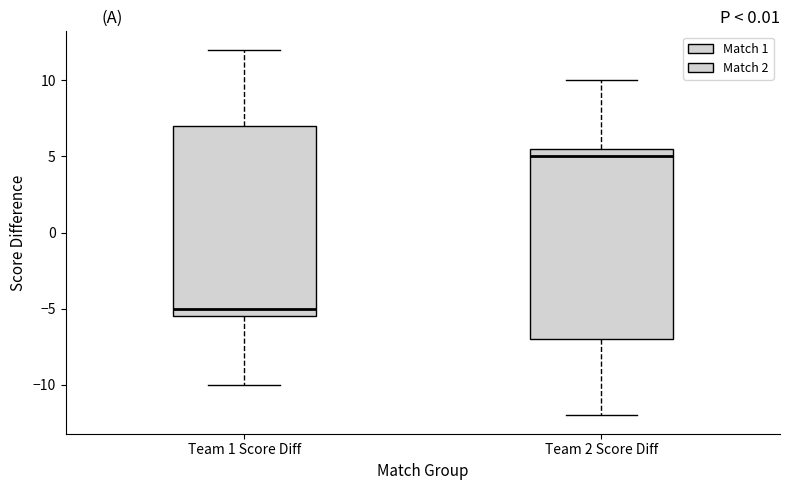

Where is the lower edge of the box for Team 1 Score Diff on the y-axis? The values are not printed on the chart, so give them approximately, as read against the axis.

-5.5